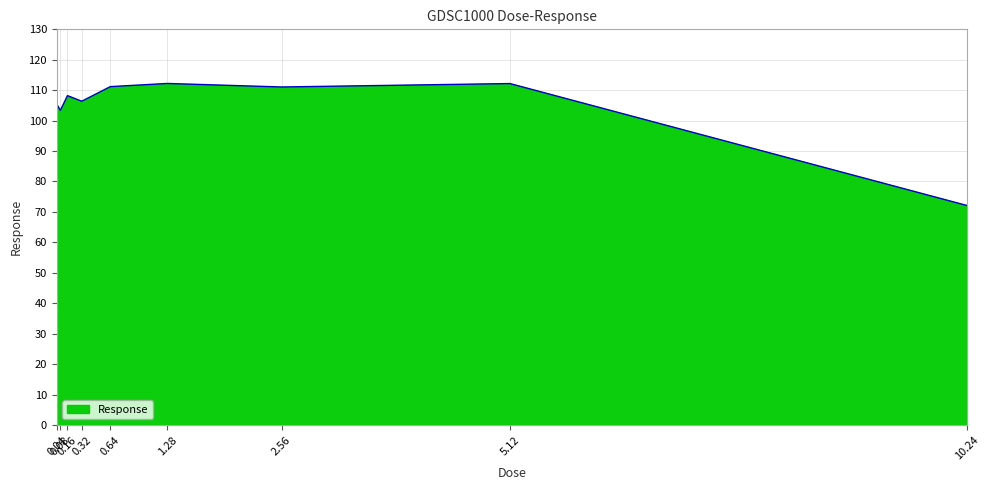

What is the difference between the maximum and minimum values?

40.1